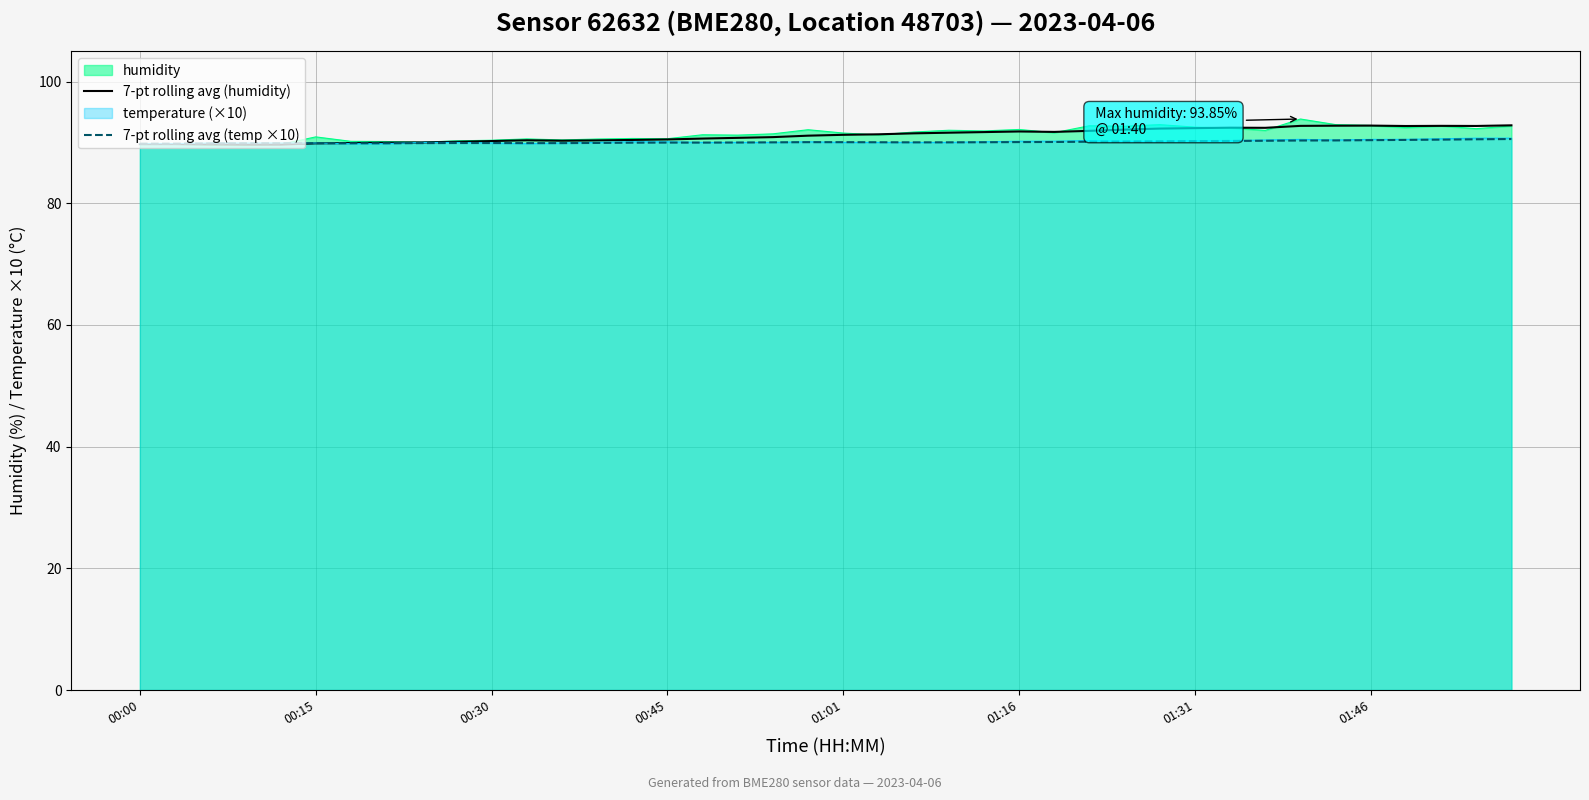

What is the difference between the 7-pt rolling avg (temp ×10) values at 39 and 28?

0.4